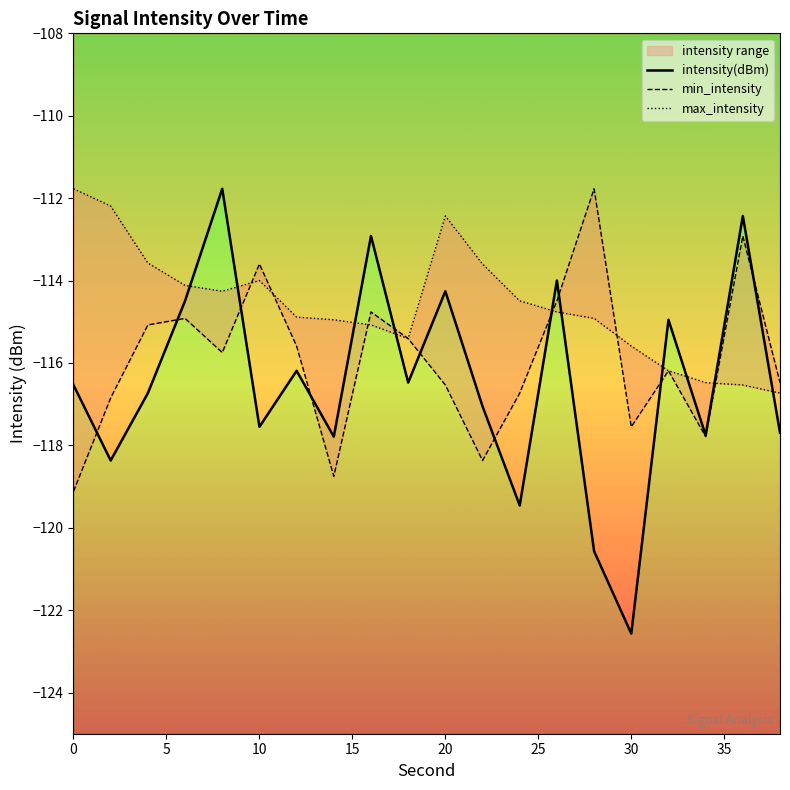

True or false: min_intensity and intensity(dBm) intersect in this chart.

True